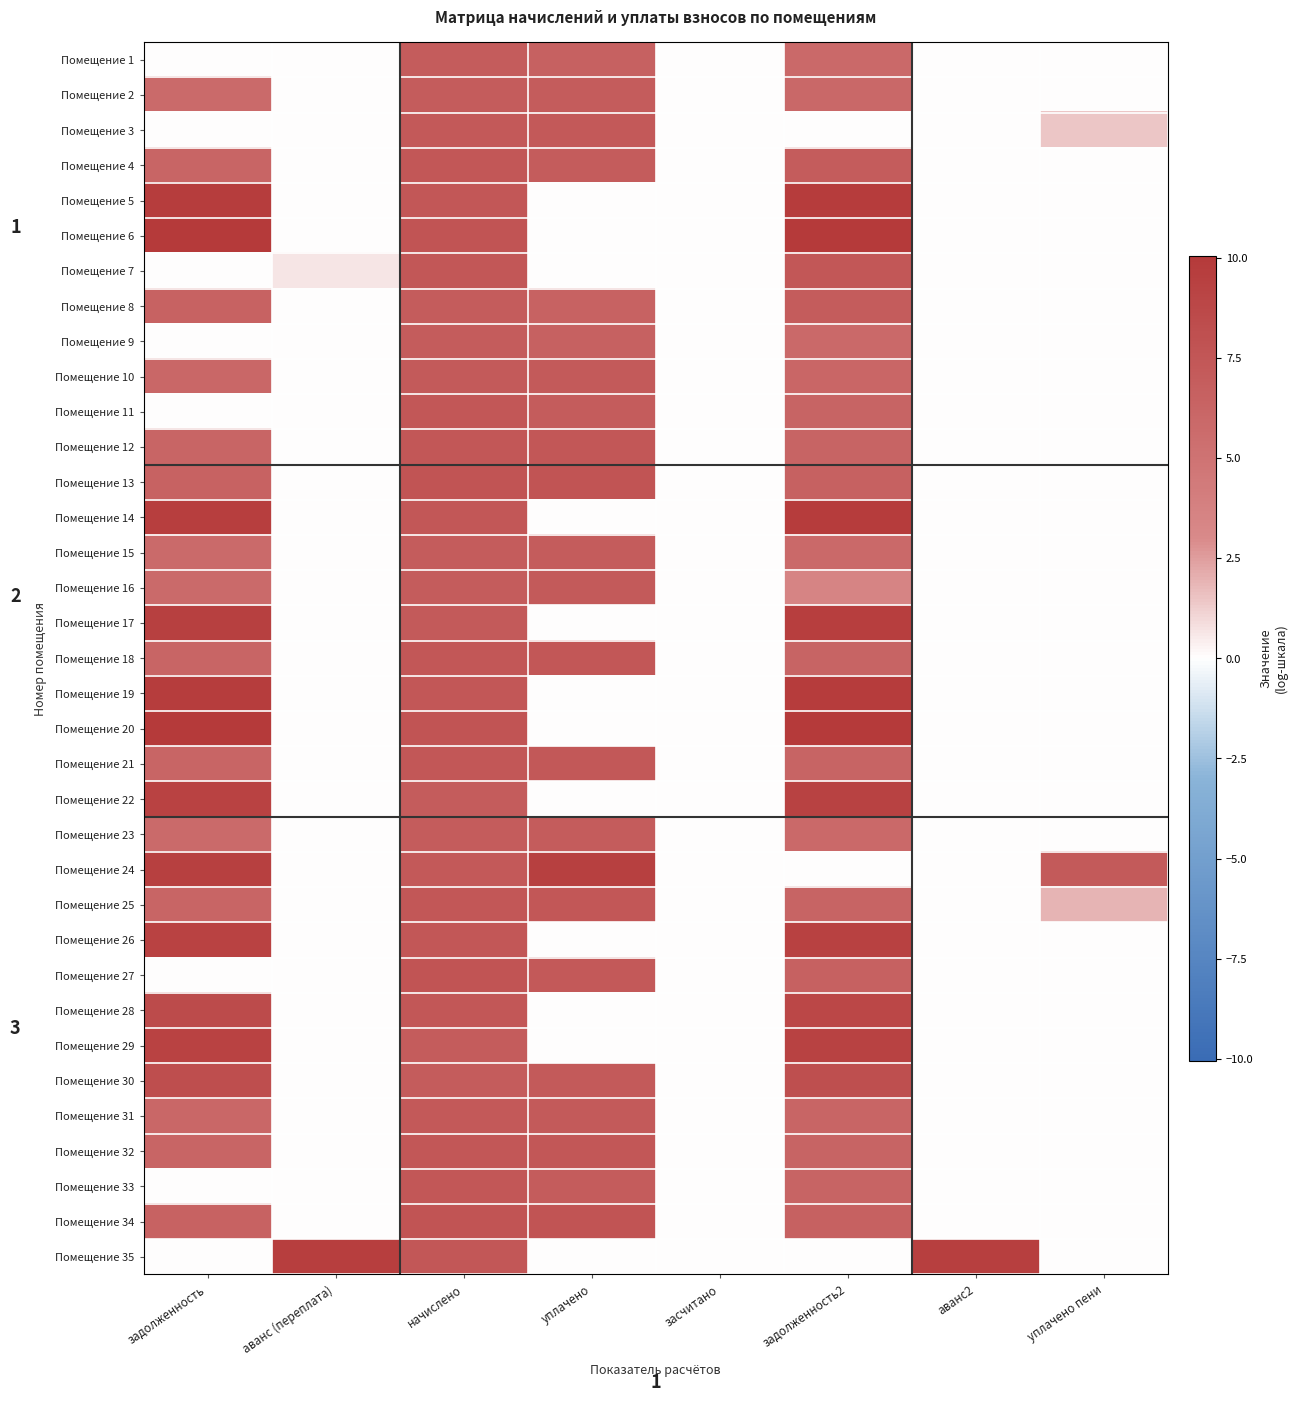

Reading left to right, transcribe all the data shown in this chart.

Помещение 1: задолженность=0.0	аванс (переплата)=0.0	начислено=7.0	уплачено=6.6	засчитано=0.0	задолженность2=5.9	аванс2=0.0	уплачено пени=0.0
Помещение 2: задолженность=5.8	аванс (переплата)=0.0	начислено=7.0	уплачено=6.9	засчитано=0.0	задолженность2=5.9	аванс2=0.0	уплачено пени=0.0
Помещение 3: задолженность=0.0	аванс (переплата)=0.0	начислено=7.2	уплачено=7.2	засчитано=0.0	задолженность2=0.0	аванс2=0.0	уплачено пени=1.5
Помещение 4: задолженность=6.2	аванс (переплата)=0.0	начислено=7.4	уплачено=7.0	засчитано=0.0	задолженность2=7.0	аванс2=0.0	уплачено пени=0.0
Помещение 5: задолженность=9.7	аванс (переплата)=0.0	начислено=7.4	уплачено=0.0	засчитано=0.0	задолженность2=9.8	аванс2=0.0	уплачено пени=0.0
Помещение 6: задолженность=9.9	аванс (переплата)=0.0	начислено=7.7	уплачено=0.0	засчитано=0.0	задолженность2=10.0	аванс2=0.0	уплачено пени=0.0
Помещение 7: задолженность=0.0	аванс (переплата)=0.7	начислено=7.4	уплачено=0.0	засчитано=0.0	задолженность2=7.4	аванс2=0.0	уплачено пени=0.0
Помещение 8: задолженность=6.5	аванс (переплата)=0.0	начислено=7.0	уплачено=6.5	засчитано=0.0	задолженность2=7.0	аванс2=0.0	уплачено пени=0.0
Помещение 9: задолженность=0.0	аванс (переплата)=0.0	начислено=7.0	уплачено=6.6	засчитано=0.0	задолженность2=5.9	аванс2=0.0	уплачено пени=0.0
Помещение 10: задолженность=6.0	аванс (переплата)=0.0	начислено=7.2	уплачено=7.2	засчитано=0.0	задолженность2=6.1	аванс2=0.0	уплачено пени=0.0
Помещение 11: задолженность=0.0	аванс (переплата)=0.0	начислено=7.4	уплачено=7.0	засчитано=0.0	задолженность2=6.3	аванс2=0.0	уплачено пени=0.0
Помещение 12: задолженность=6.2	аванс (переплата)=0.0	начислено=7.4	уплачено=7.4	засчитано=0.0	задолженность2=6.3	аванс2=0.0	уплачено пени=0.0
Помещение 13: задолженность=6.5	аванс (переплата)=0.0	начислено=7.7	уплачено=7.6	засчитано=0.0	задолженность2=6.6	аванс2=0.0	уплачено пени=0.0
Помещение 14: задолженность=9.6	аванс (переплата)=0.0	начислено=7.4	уплачено=0.0	засчитано=0.0	задолженность2=9.7	аванс2=0.0	уплачено пени=0.0
Помещение 15: задолженность=5.8	аванс (переплата)=0.0	начислено=7.0	уплачено=6.9	засчитано=0.0	задолженность2=5.9	аванс2=0.0	уплачено пени=0.0
Помещение 16: задолженность=5.8	аванс (переплата)=0.0	начислено=7.0	уплачено=7.2	засчитано=0.0	задолженность2=3.5	аванс2=0.0	уплачено пени=0.0
Помещение 17: задолженность=9.4	аванс (переплата)=0.0	начислено=7.2	уплачено=0.0	засчитано=0.0	задолженность2=9.6	аванс2=0.0	уплачено пени=0.0
Помещение 18: задолженность=6.2	аванс (переплата)=0.0	начислено=7.4	уплачено=7.4	засчитано=0.0	задолженность2=6.3	аванс2=0.0	уплачено пени=0.0
Помещение 19: задолженность=9.7	аванс (переплата)=0.0	начислено=7.4	уплачено=0.0	засчитано=0.0	задолженность2=9.8	аванс2=0.0	уплачено пени=0.0
Помещение 20: задолженность=9.9	аванс (переплата)=0.0	начислено=7.7	уплачено=0.0	засчитано=0.0	задолженность2=10.0	аванс2=0.0	уплачено пени=0.0
Помещение 21: задолженность=6.2	аванс (переплата)=0.0	начислено=7.4	уплачено=7.3	засчитано=0.0	задолженность2=6.3	аванс2=0.0	уплачено пени=0.0
Помещение 22: задолженность=9.2	аванс (переплата)=0.0	начислено=7.0	уплачено=0.0	засчитано=0.0	задолженность2=9.3	аванс2=0.0	уплачено пени=0.0
Помещение 23: задолженность=5.8	аванс (переплата)=0.0	начислено=7.0	уплачено=6.9	засчитано=0.0	задолженность2=5.9	аванс2=0.0	уплачено пени=0.0
Помещение 24: задолженность=9.4	аванс (переплата)=0.0	начислено=7.2	уплачено=9.5	засчитано=0.0	задолженность2=0.0	аванс2=0.0	уплачено пени=7.2
Помещение 25: задолженность=6.2	аванс (переплата)=0.0	начислено=7.4	уплачено=7.4	засчитано=0.0	задолженность2=6.3	аванс2=0.0	уплачено пени=1.9
Помещение 26: задолженность=9.2	аванс (переплата)=0.0	начислено=7.4	уплачено=0.0	засчитано=0.0	задолженность2=9.4	аванс2=0.0	уплачено пени=0.0
Помещение 27: задолженность=0.0	аванс (переплата)=0.0	начислено=7.7	уплачено=7.3	засчитано=0.0	задолженность2=6.6	аванс2=0.0	уплачено пени=0.0
Помещение 28: задолженность=8.5	аванс (переплата)=0.0	начислено=7.4	уплачено=0.0	засчитано=0.0	задолженность2=8.8	аванс2=0.0	уплачено пени=0.0
Помещение 29: задолженность=9.2	аванс (переплата)=0.0	начислено=7.0	уплачено=0.0	засчитано=0.0	задолженность2=9.3	аванс2=0.0	уплачено пени=0.0
Помещение 30: задолженность=8.2	аванс (переплата)=0.0	начислено=7.0	уплачено=7.2	засчитано=0.0	задолженность2=8.1	аванс2=0.0	уплачено пени=0.0
Помещение 31: задолженность=6.0	аванс (переплата)=0.0	начислено=7.2	уплачено=7.2	засчитано=0.0	задолженность2=6.1	аванс2=0.0	уплачено пени=0.0
Помещение 32: задолженность=6.2	аванс (переплата)=0.0	начислено=7.4	уплачено=7.4	засчитано=0.0	задолженность2=6.3	аванс2=0.0	уплачено пени=0.0
Помещение 33: задолженность=0.0	аванс (переплата)=0.0	начислено=7.4	уплачено=7.0	засчитано=0.0	задолженность2=6.3	аванс2=0.0	уплачено пени=0.0
Помещение 34: задолженность=6.5	аванс (переплата)=0.0	начислено=7.7	уплачено=7.6	засчитано=0.0	задолженность2=6.6	аванс2=0.0	уплачено пени=0.0
Помещение 35: задолженность=0.0	аванс (переплата)=9.6	начислено=7.4	уплачено=0.0	засчитано=0.0	задолженность2=0.0	аванс2=9.5	уплачено пени=0.0